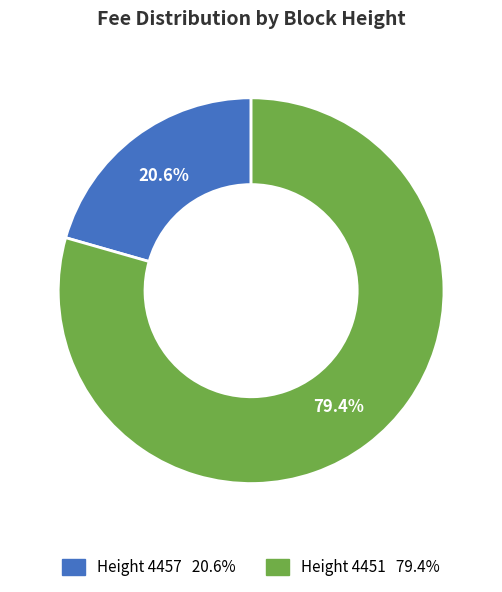

Does any single category account for the majority?

Yes